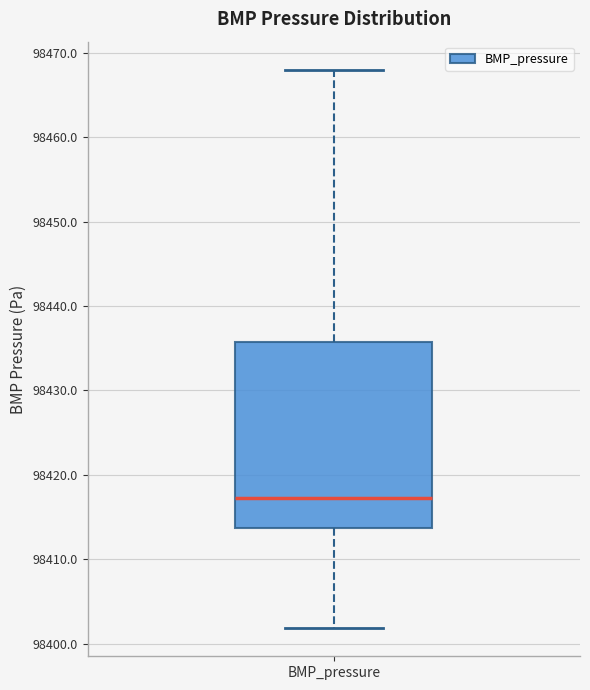

Transcribe this box plot: give where the median line is, the range the box spans, and where the two whiskers end, as read against the y-axis. The values are not printed on the chart, so give them approximately, as read against the axis.

median 98417, box 98414 to 98436, whiskers 98402 to 98468